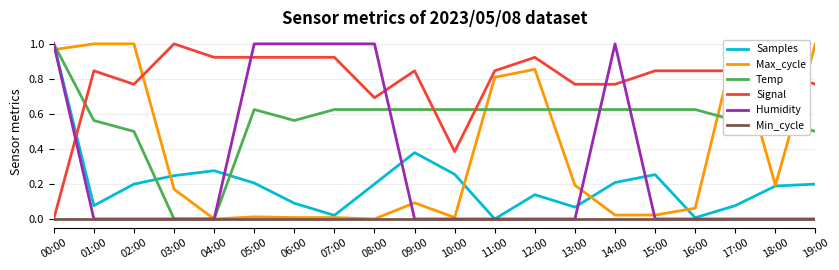

How many lines are shown in the chart?

6